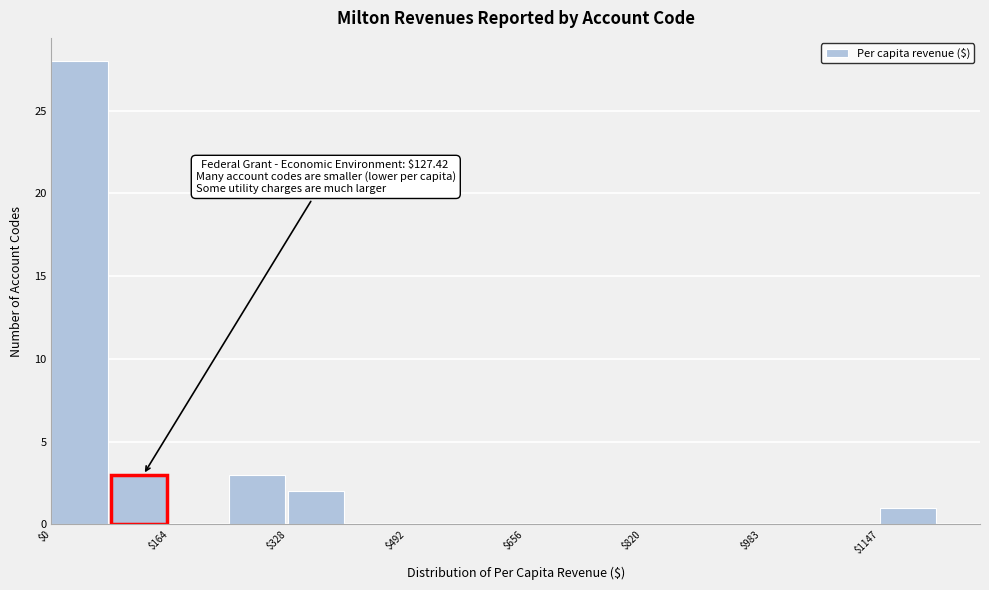

Which range on the x-axis has the tallest bar?

0 to 80